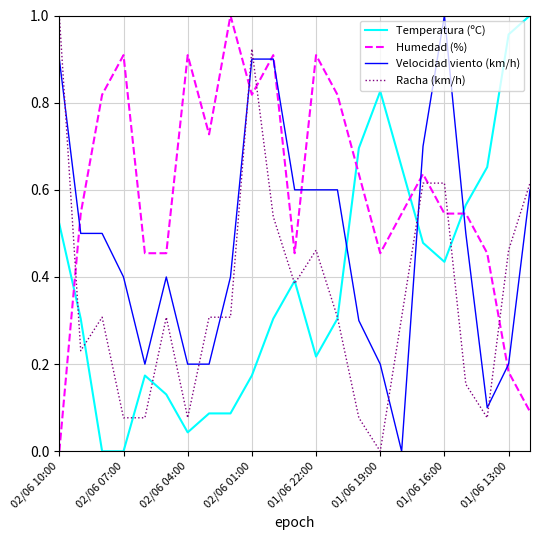

After their last crossing, which series has the higher values: Humedad (%) or Racha (km/h)?

Racha (km/h)